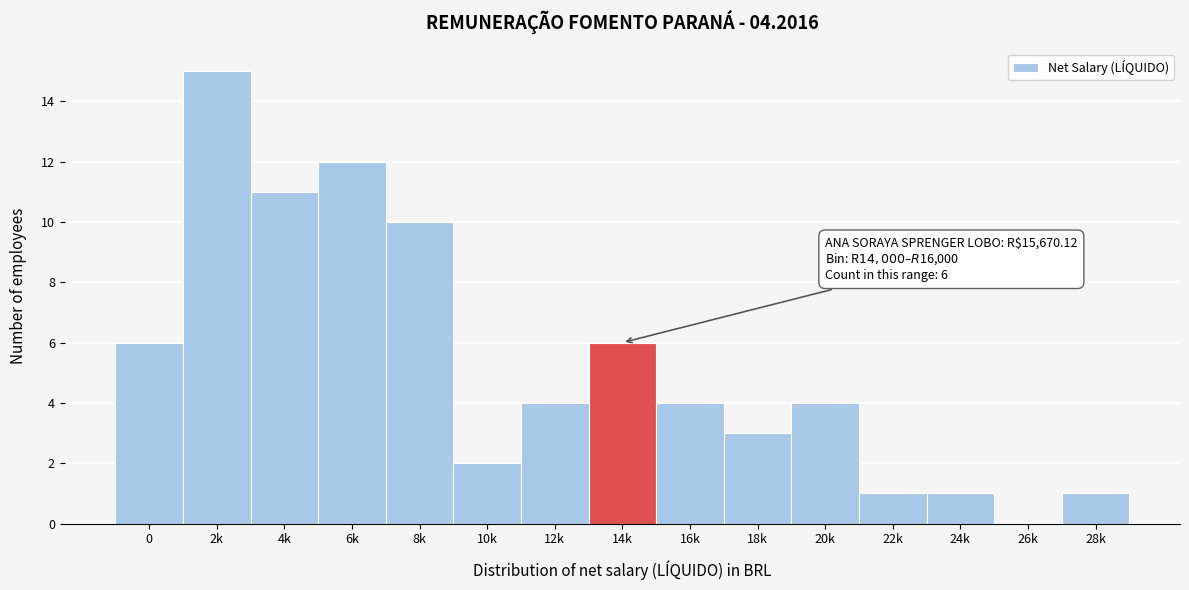

Reading right to left, extract all data points from this chart.

28k=1	26k=0	24k=1	22k=1	20k=4	18k=3	16k=4	14k=6	12k=4	10k=2	8k=10	6k=12	4k=11	2k=15	0=6